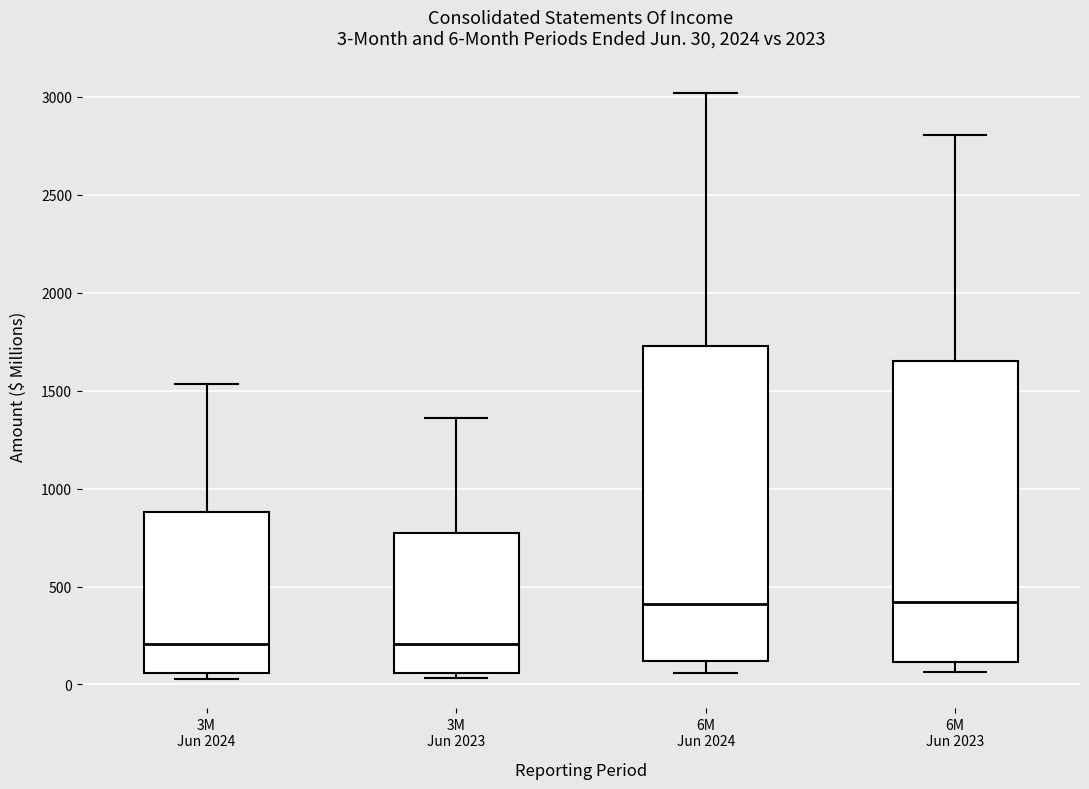

Comparing the boxes themselves (not the whiskers), which one is the tallest?

6M Jun 2024